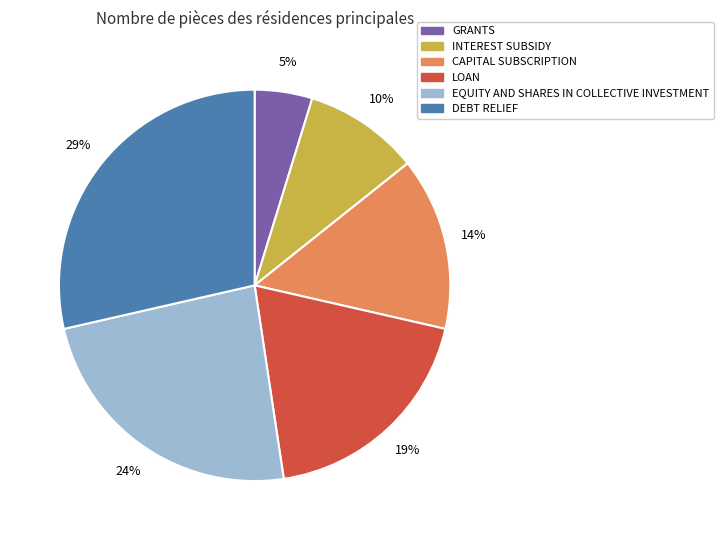

Count the number of slices in the pie.

6